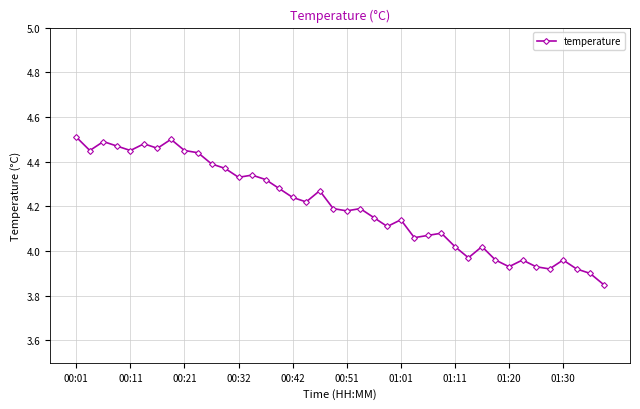

Does the chart have visible grid lines?

Yes